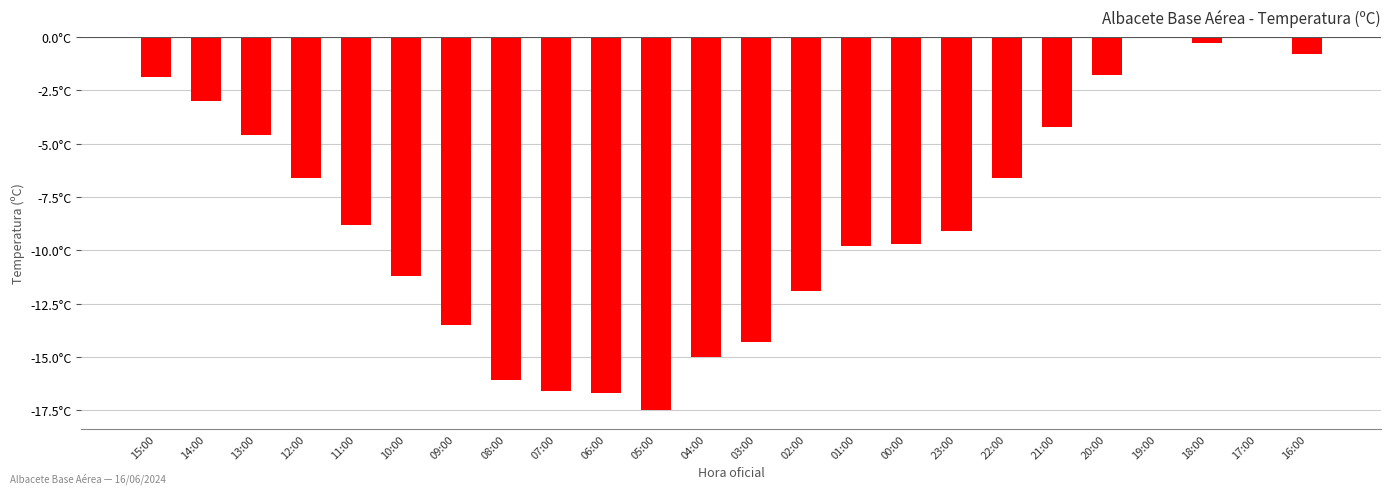

Are the bars horizontal?

No